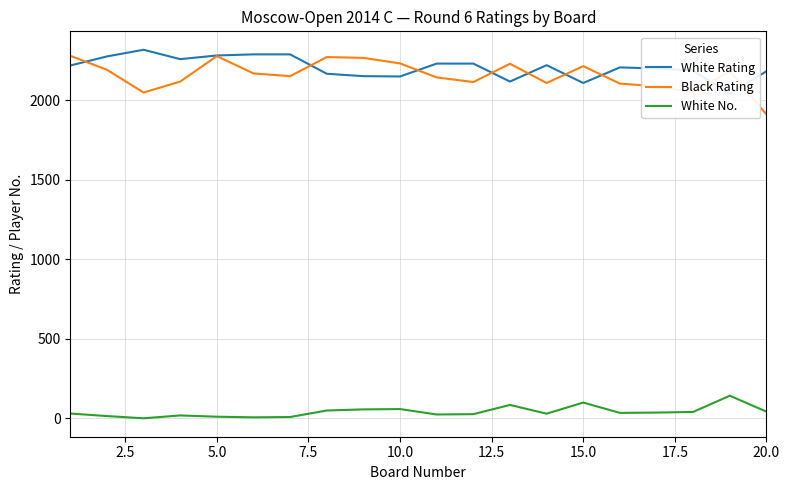

True or false: Black Rating and White No. cross at least once.

False